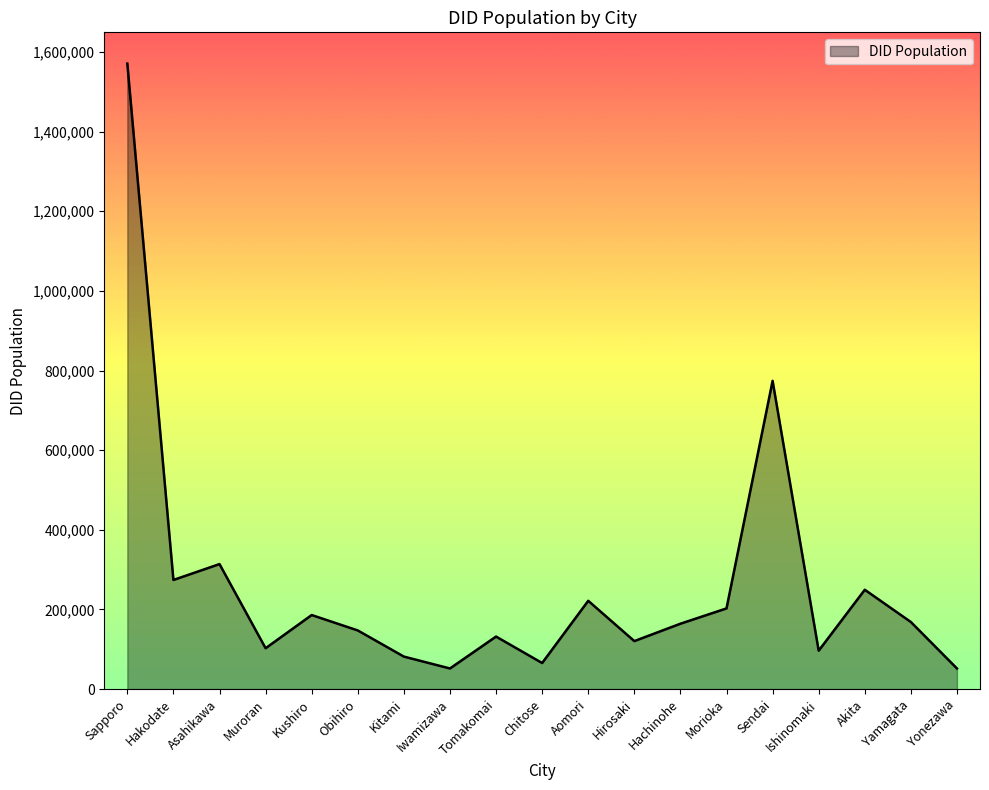

What is the minimum value shown in the chart?

51874